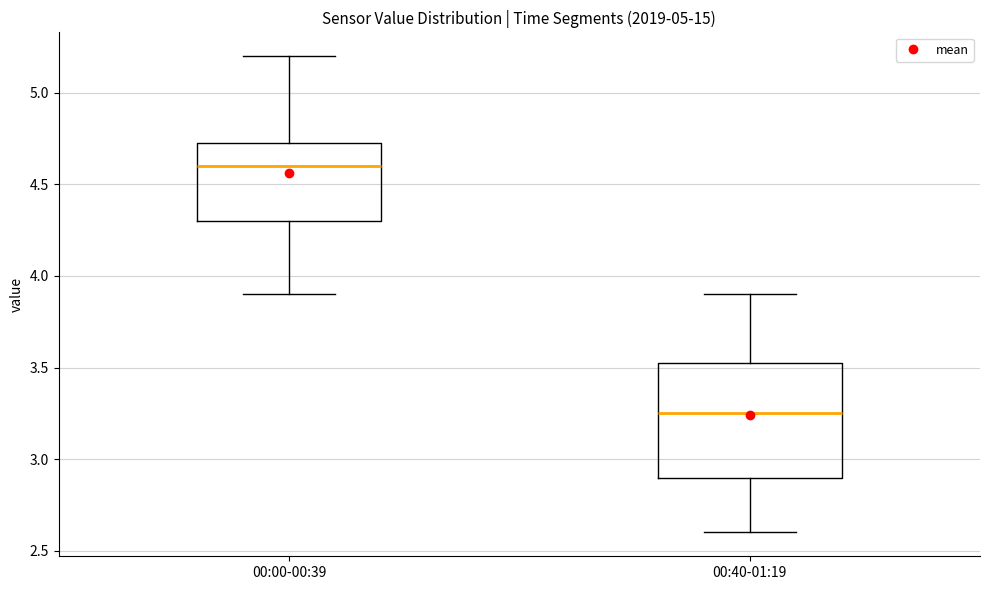

Where is the lower edge of the box for 00:40-01:19 on the y-axis? The values are not printed on the chart, so give them approximately, as read against the axis.

2.90